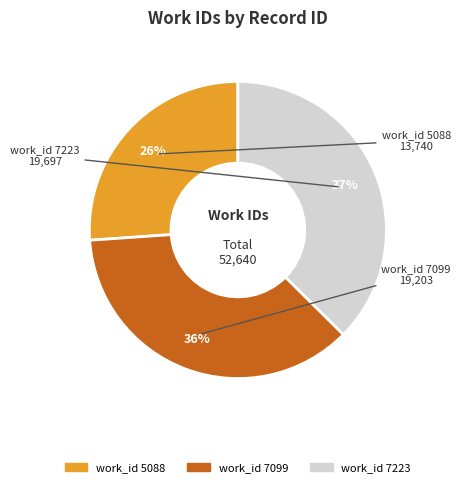

To the nearest percent, what percentage of the pie is work_id 7099?

36%